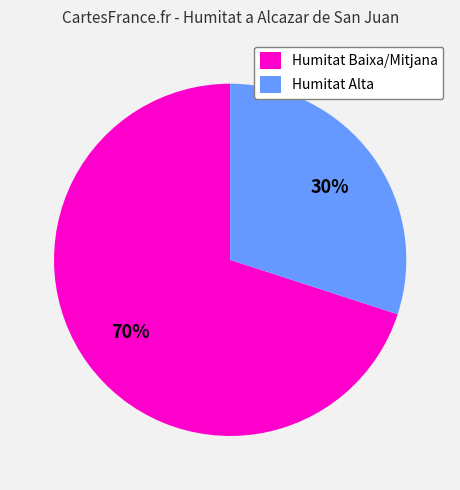

To the nearest percent, what is the combined percentage of Humitat Alta and Humitat Baixa/Mitjana?

100%